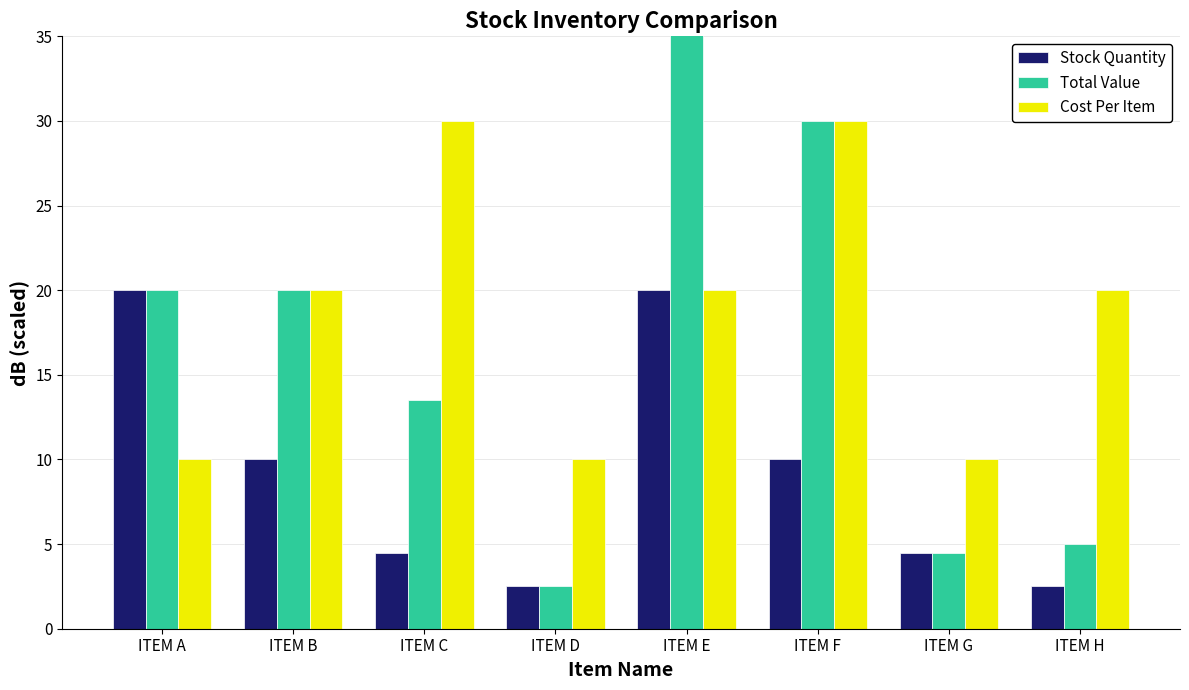

At which category is the sum across all series the highest?

ITEM E